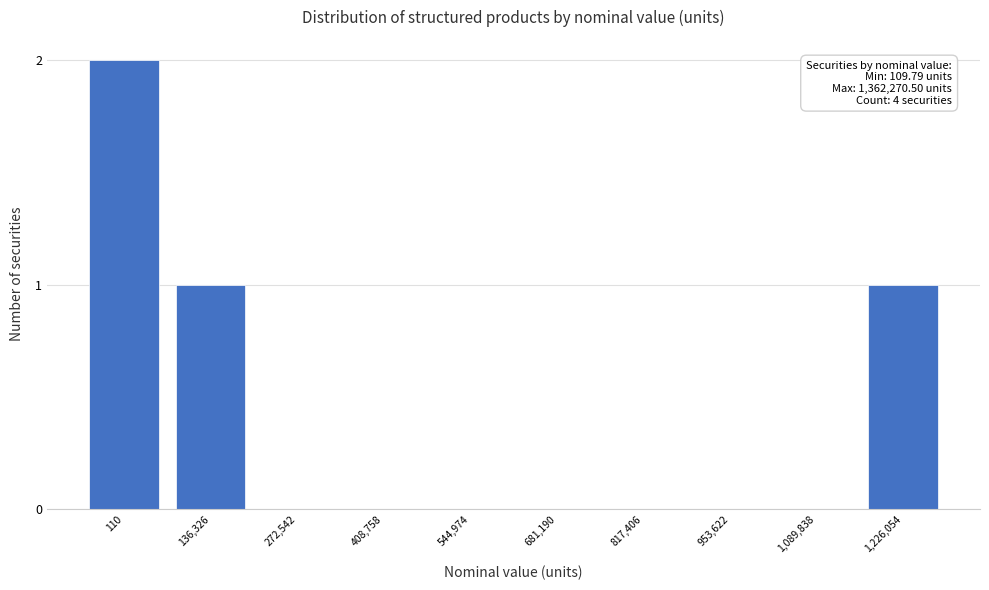

Reading right to left, extract all data points from this chart.

1,226,054=1	1,089,838=0	953,622=0	817,406=0	681,190=0	544,974=0	408,758=0	272,542=0	136,326=1	110=2